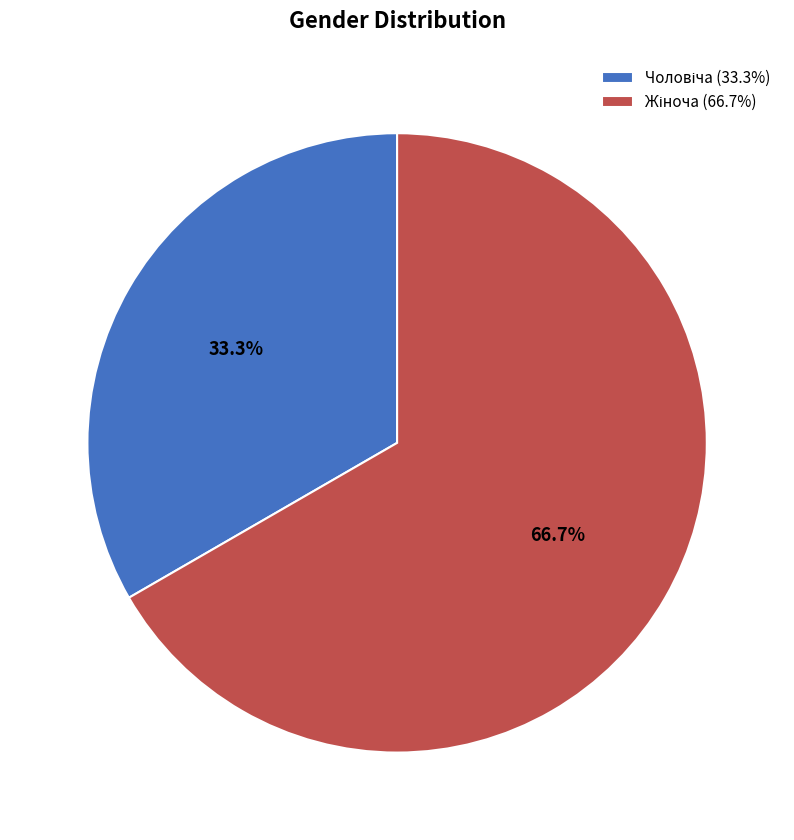

Does any single category account for the majority?

Yes